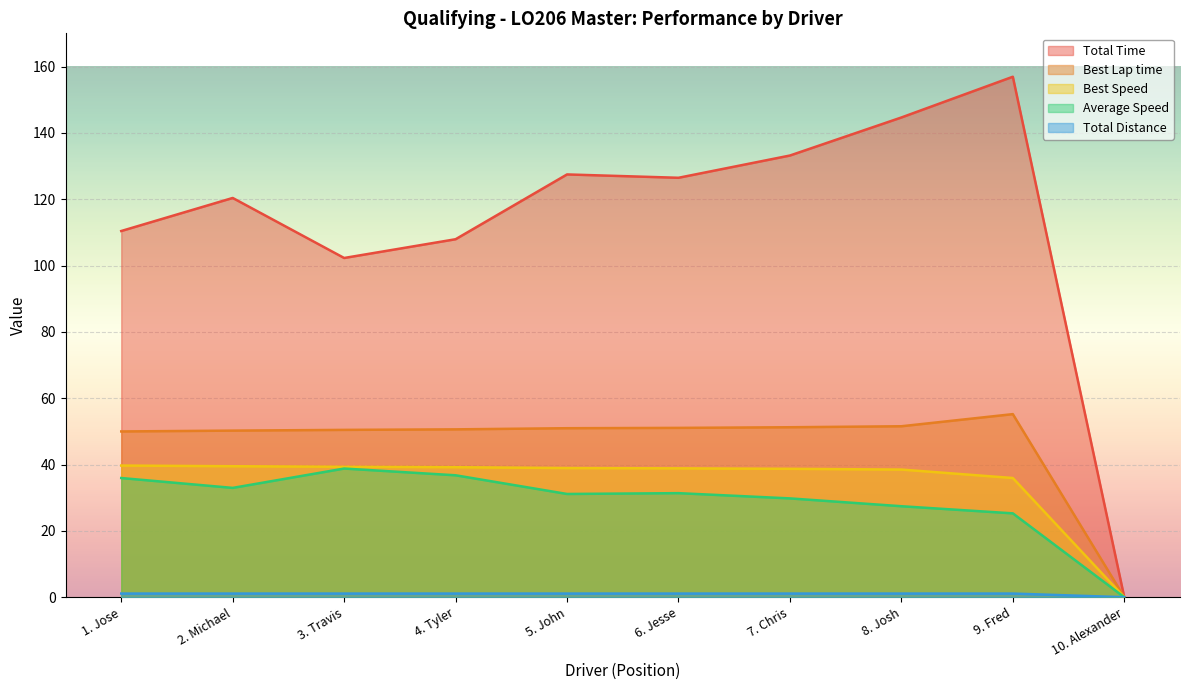

True or false: Best Lap time and Total Distance cross at least once.

False